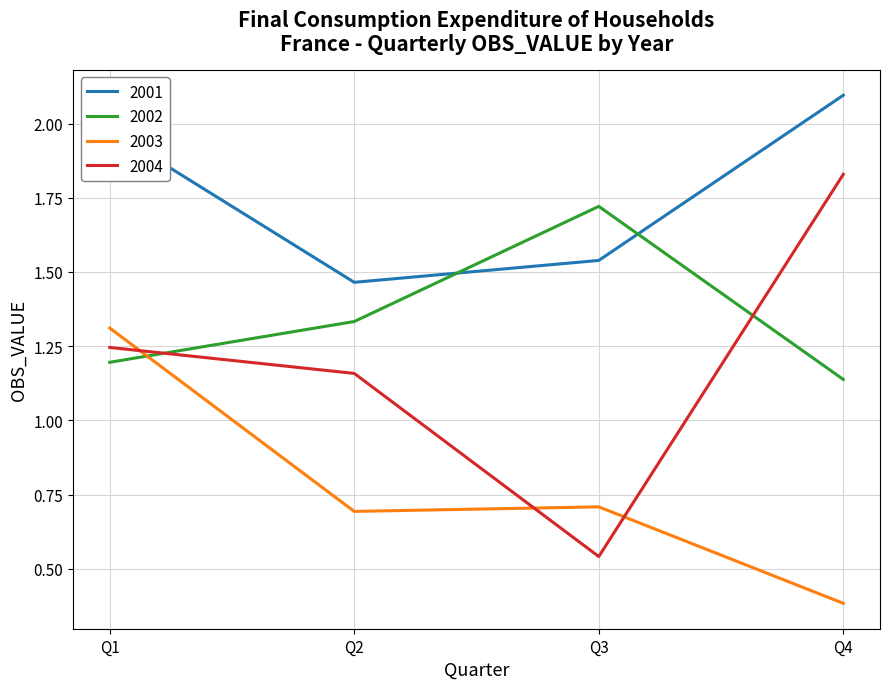

What are all the series names shown in the legend?

2001, 2002, 2003, 2004